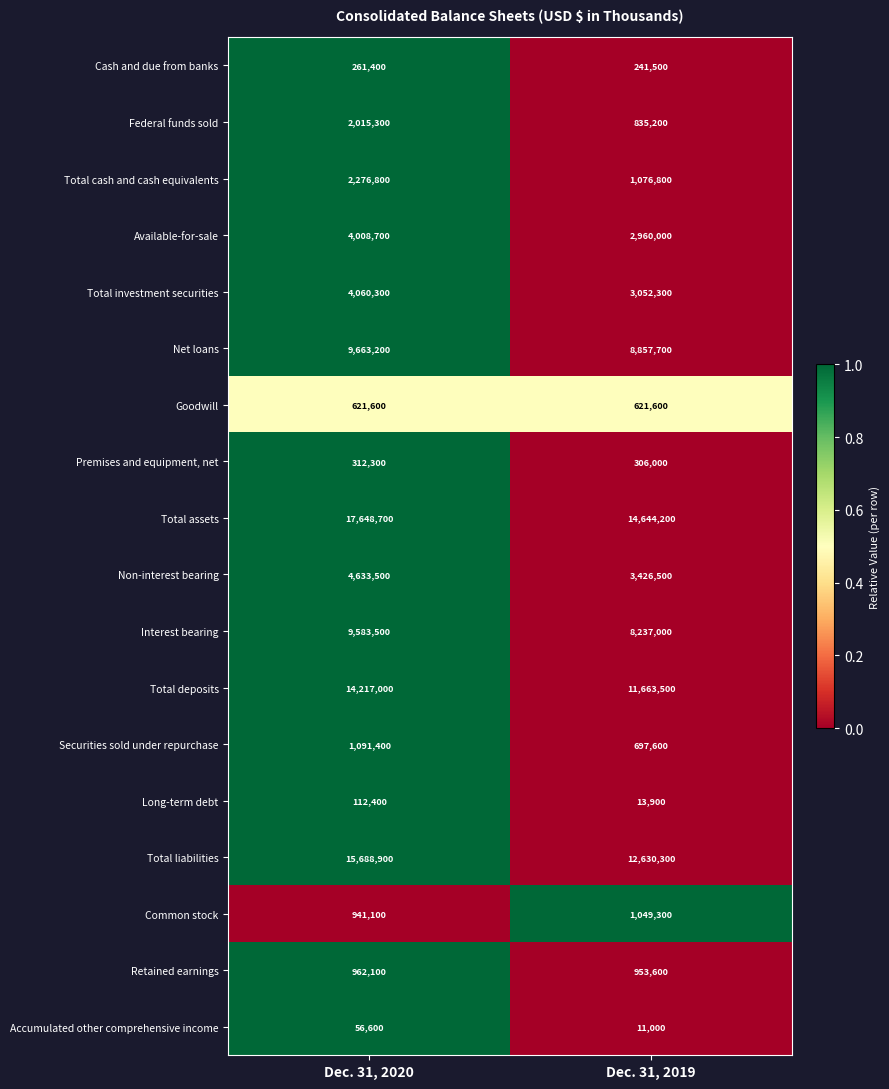

Is the value of Premises and equipment, net at Dec. 31, 2020 greater than the value of Accumulated other comprehensive income at Dec. 31, 2019?

Yes